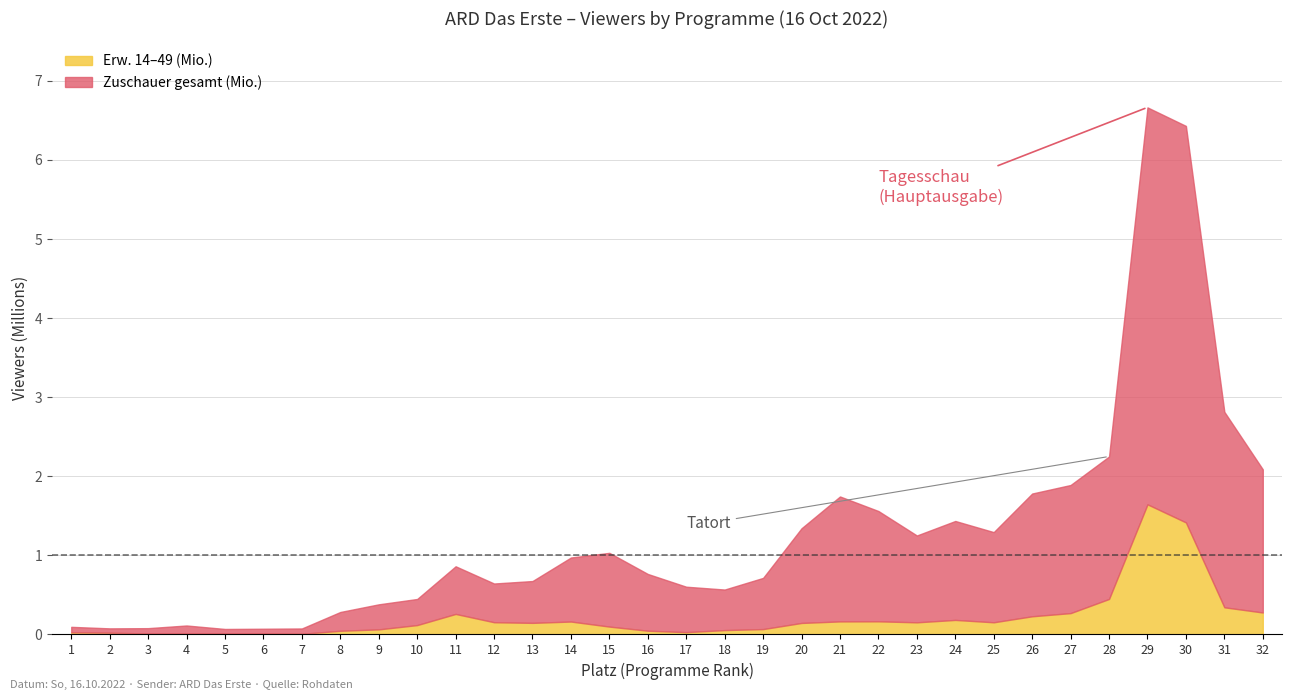

Between 11 and 14, which series saw the biggest shift?

Zuschauer gesamt (Mio.)